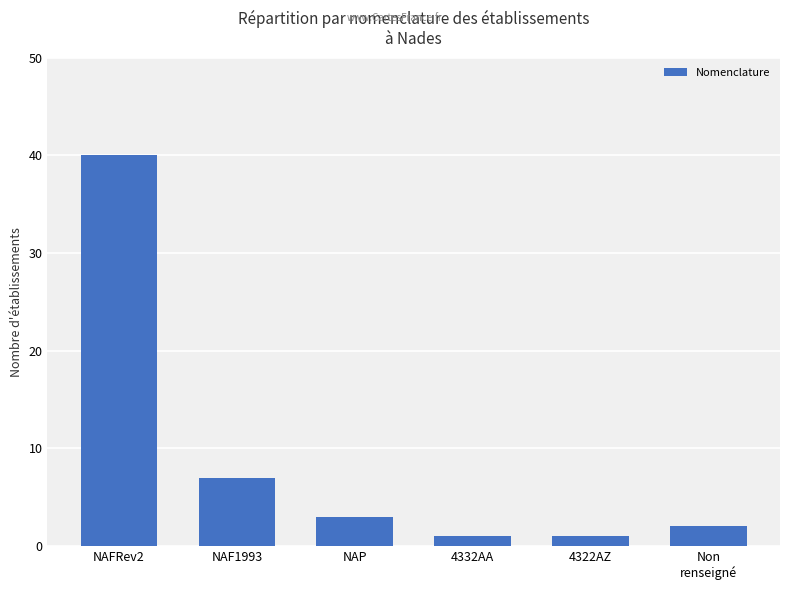

At which category does the chart reach its peak across all series?

NAFRev2